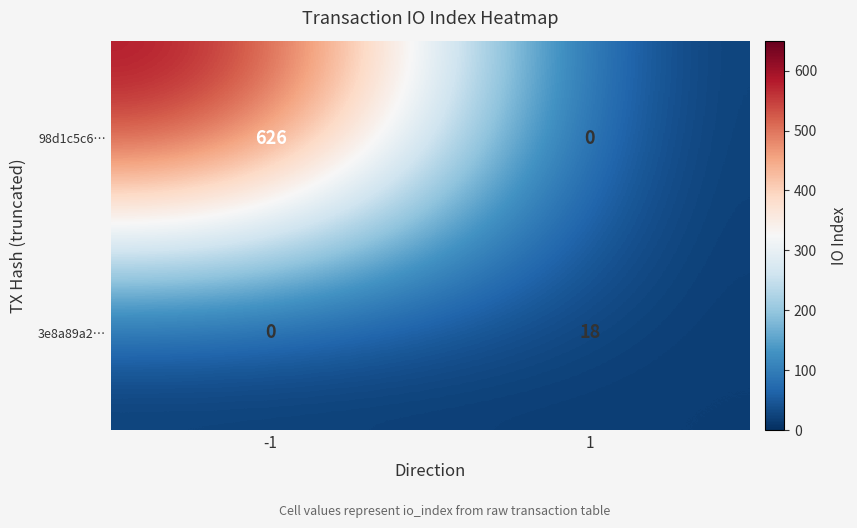

Which series has the widest spread of values?

98d1c5c6…